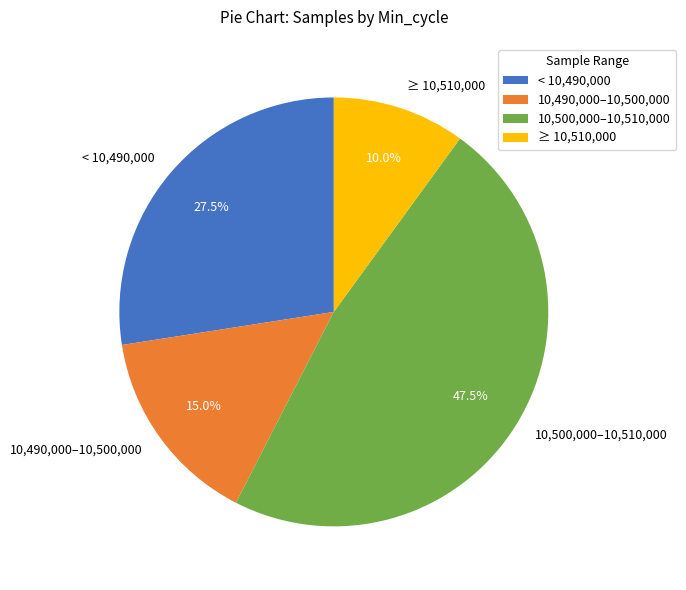

Is the sum of ≥ 10,510,000 and 10,490,000–10,500,000 greater than half?

No